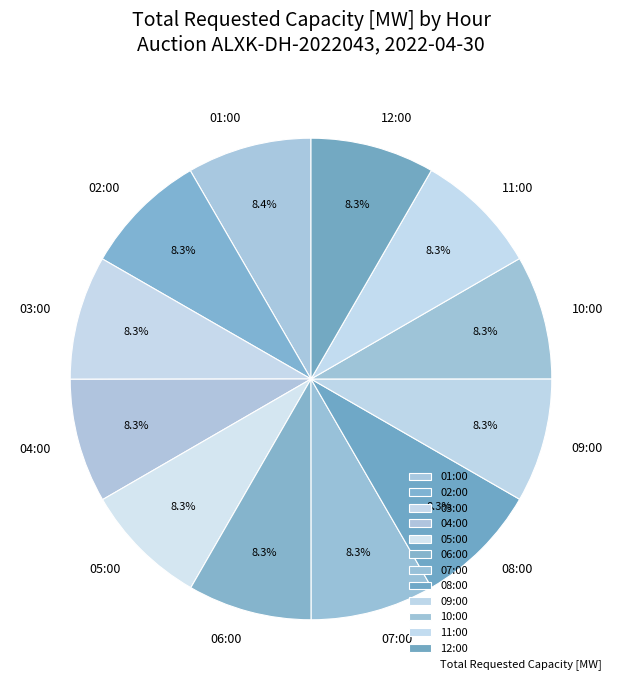

Do 08:00 and 04:00 together represent more than half of the pie?

No